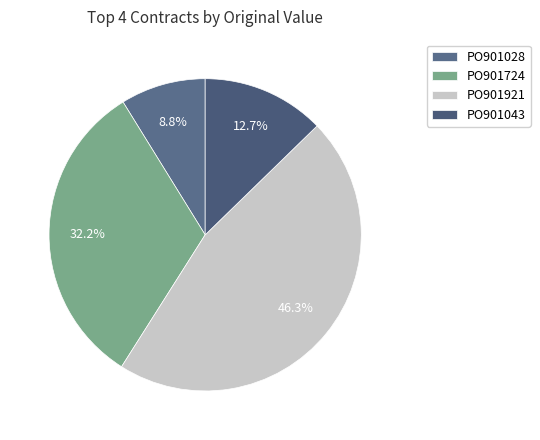

Rank the categories by value from lowest to highest.

PO901028, PO901043, PO901724, PO901921